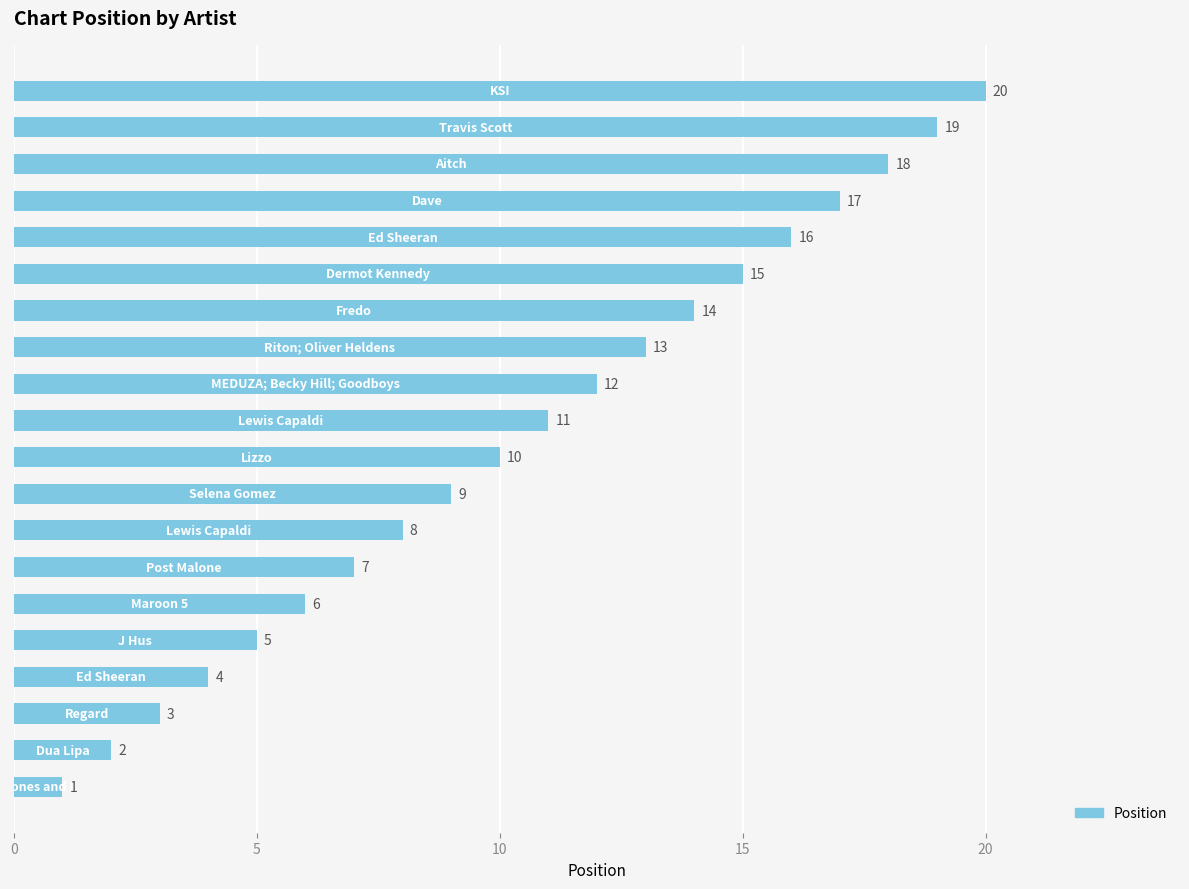

What is the greatest value displayed?

20